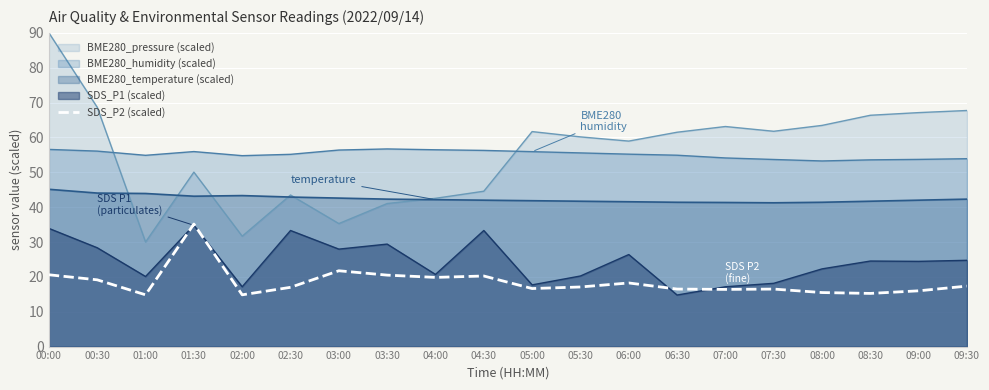

Does the chart display data point markers on the line(s)?

No